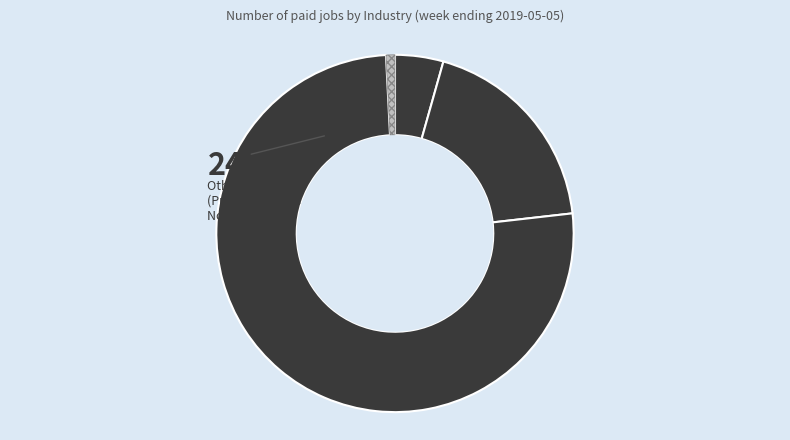

How much of the chart is everything except C Services?

24.0%